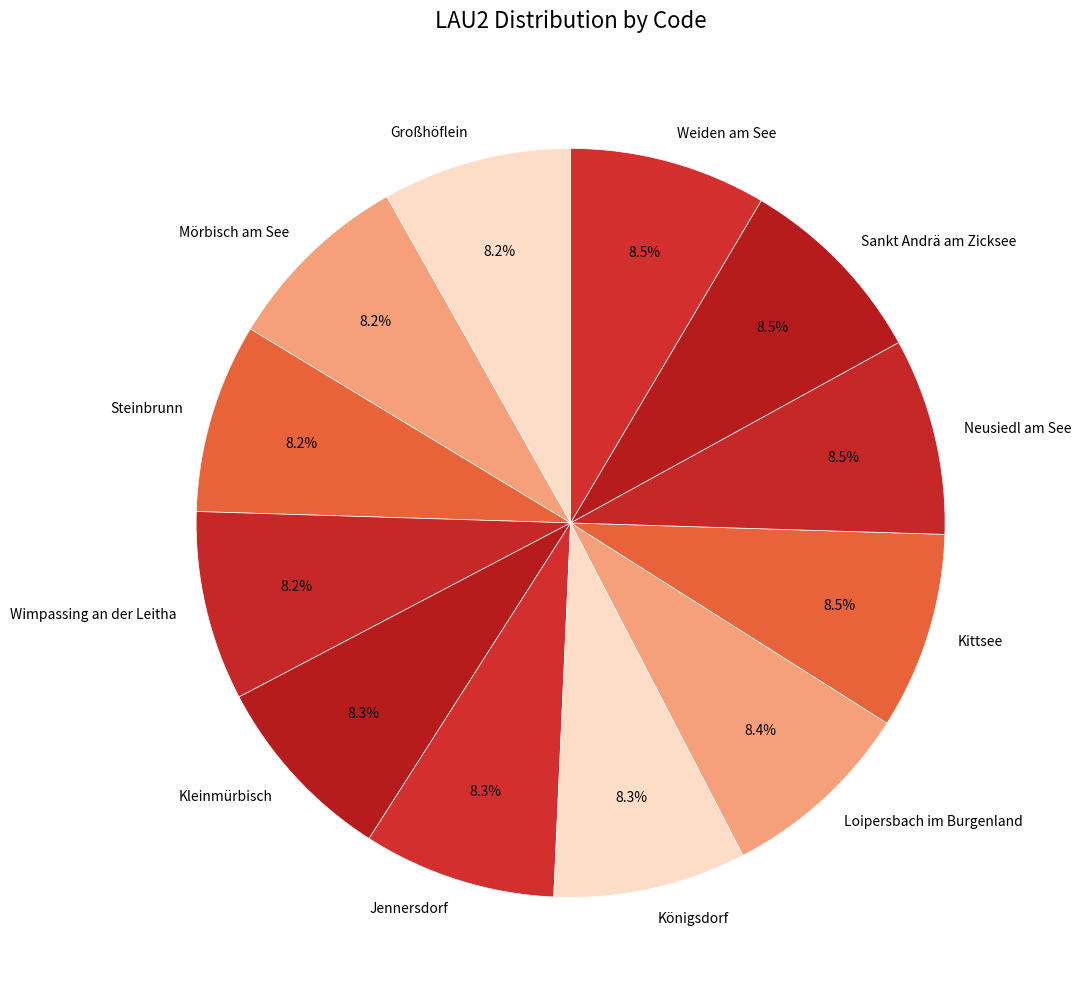

Approximately how many times larger is the value at Neusiedl am See compared to Weiden am See?

1.0